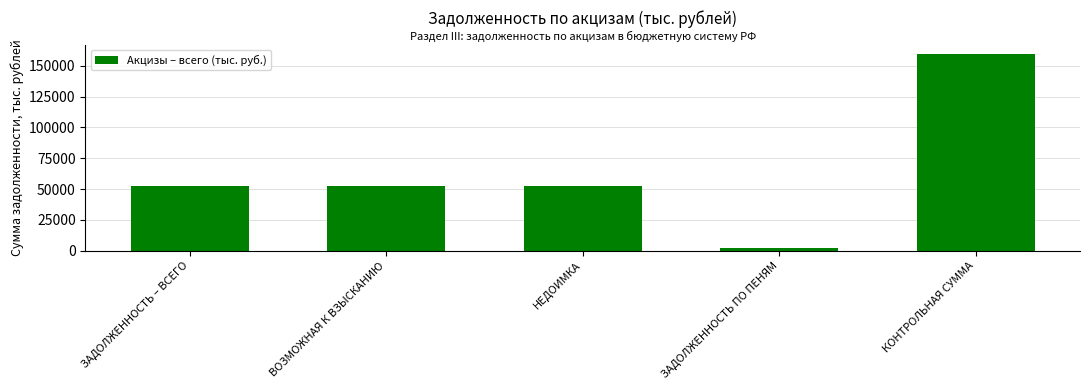

The value at НЕДОИМКА is 52479. True or false?

True